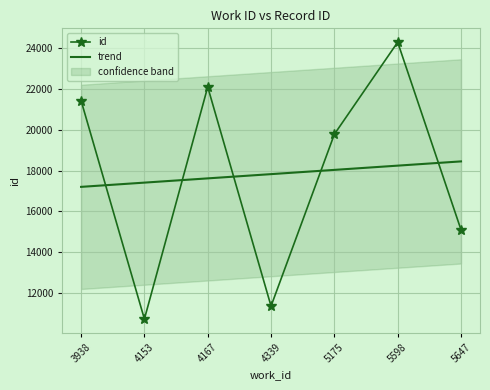

List the labels in order of value, smallest first.

4153, 4339, 5647, 5175, 3938, 4167, 5598